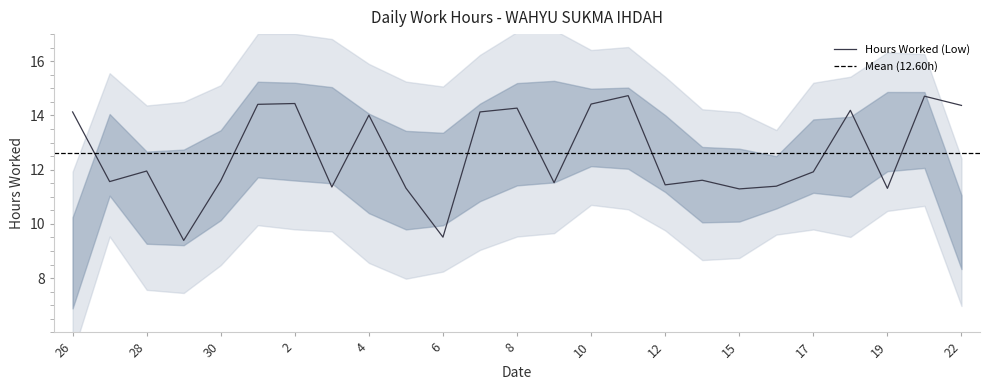

List the labels in order of value, smallest first.

29, 6, 15, 19, 5, 3, 16, 12, 9, 27, 30, 14, 17, 28, 4, 26, 7, 18, 8, 22, 1, 10, 2, 21, 11